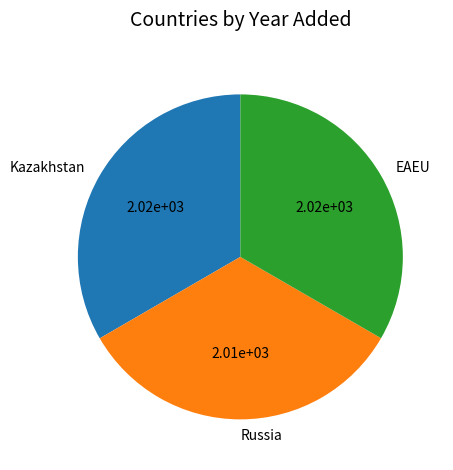

True or false: Russia accounts for 39% of the total.

False